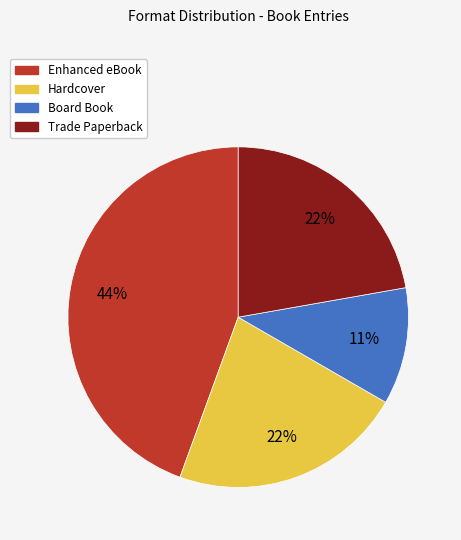

Which category has the biggest portion of the pie?

Enhanced eBook